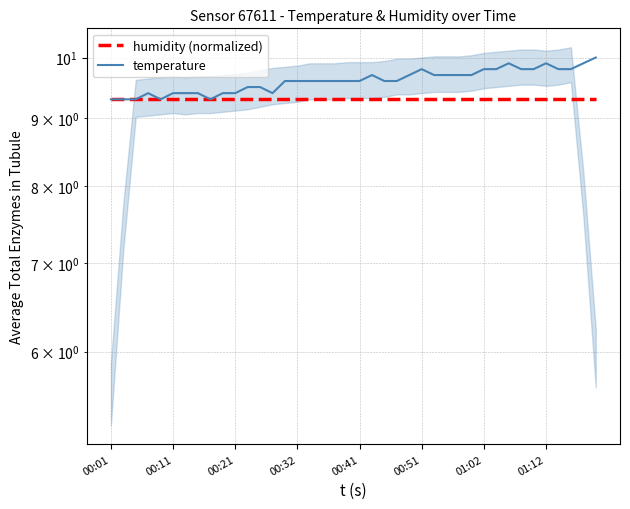

Rank the series by their average value, from lowest to highest.

humidity (normalized), temperature